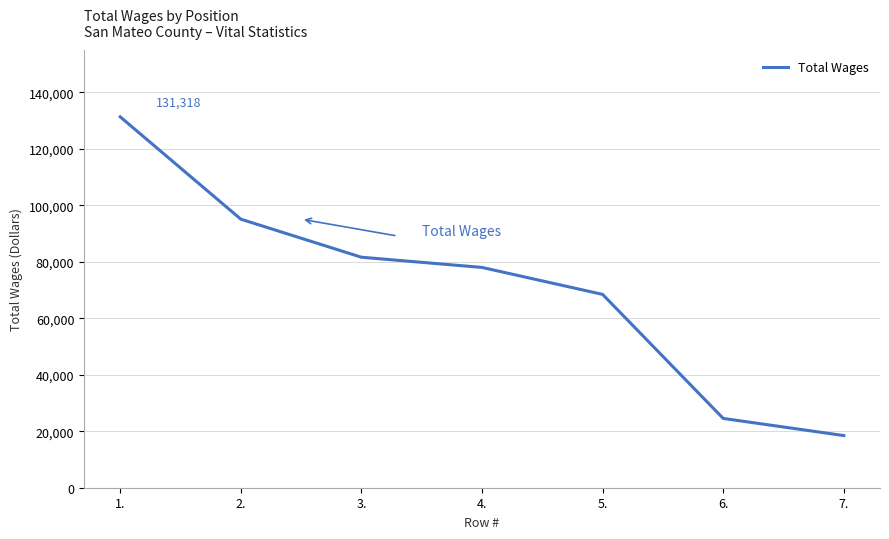

The value at 5. is 118505. True or false?

False